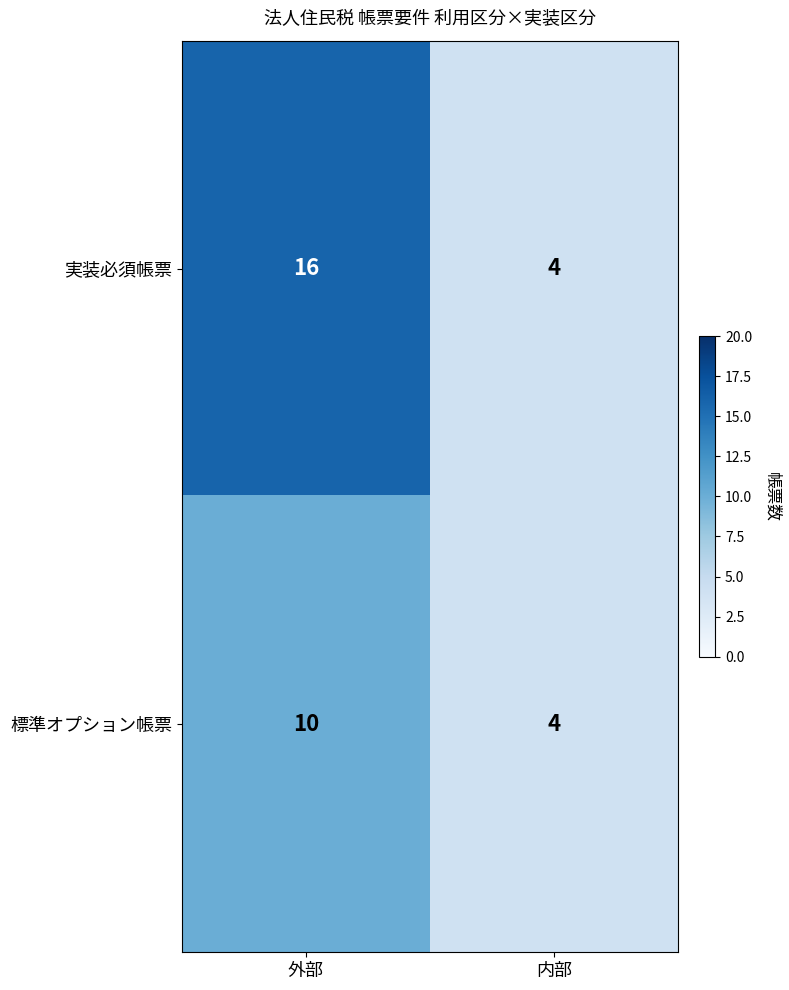

Which label corresponds to the smallest value in the chart?

内部